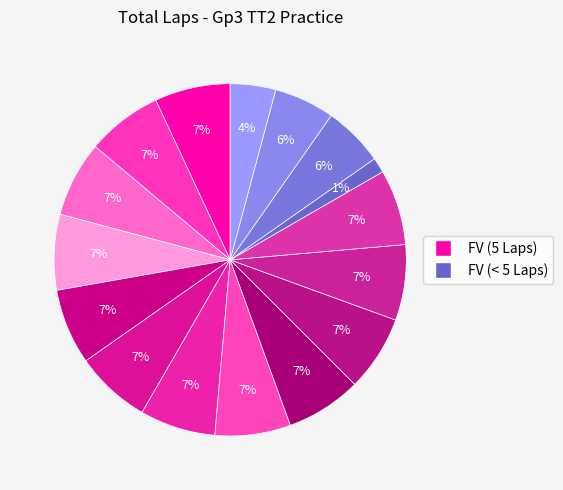

Is there any slice that represents more than half of the pie?

No